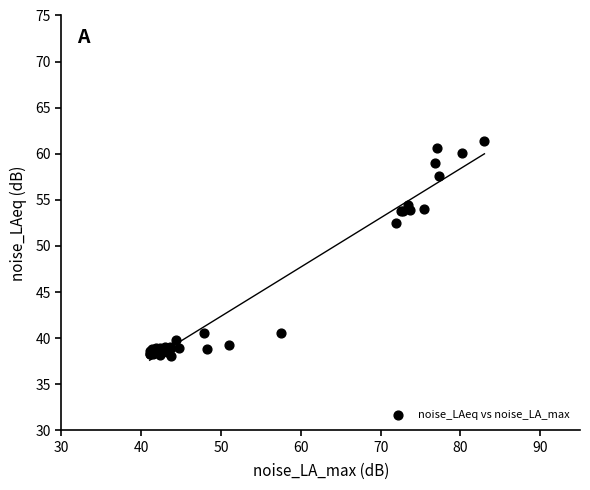

What Y value in the scatter plot is closest to 49?

52.5